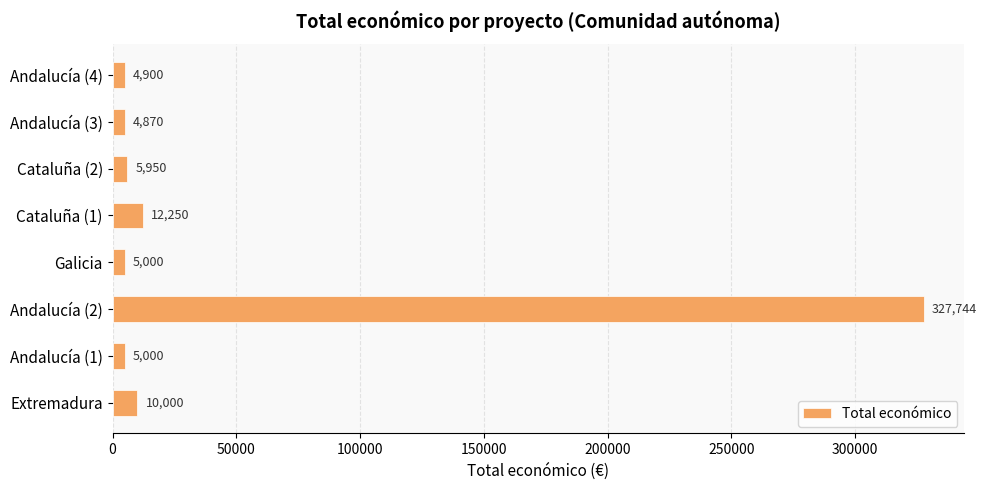

Is it true that the value at Andalucía (2) is 327744?

True